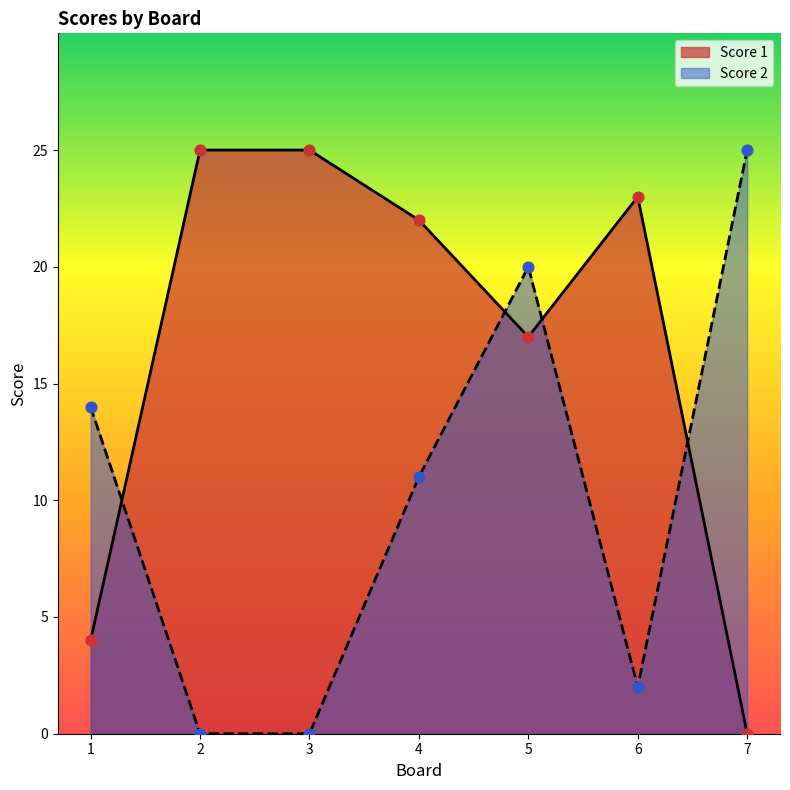

Which series contains the lowest Y value?

Score 1